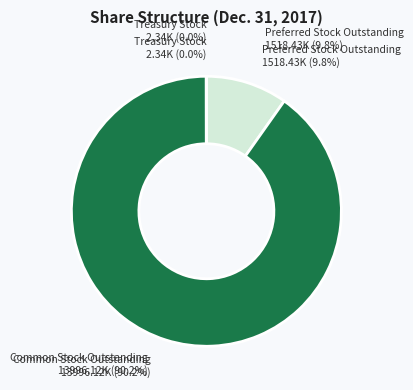

What is the ratio of the value at Preferred Stock Outstanding to the value at Treasury Stock?

647.8